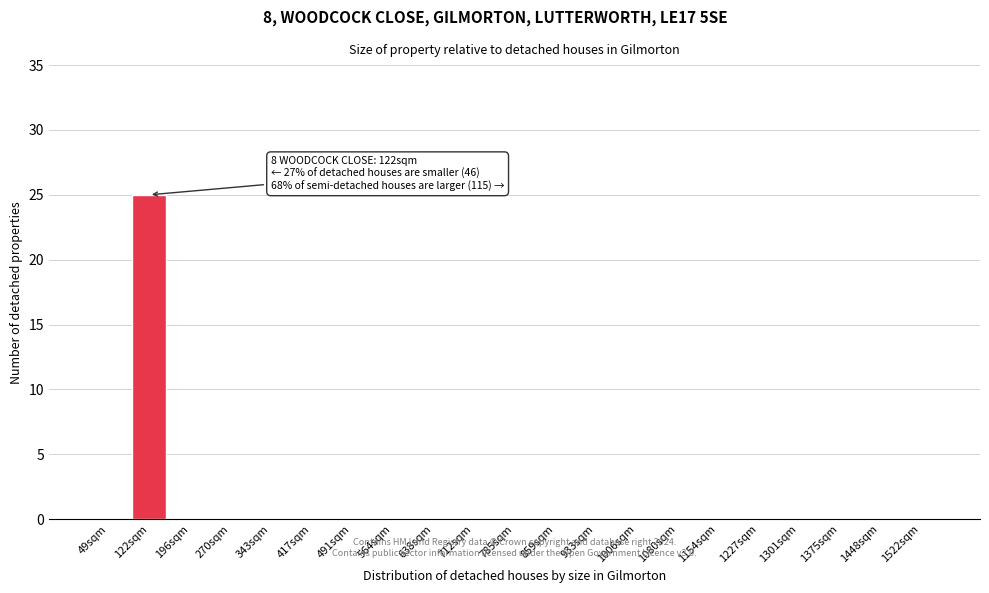

Reading right to left, transcribe all the data shown in this chart.

1522sqm=0	1448sqm=0	1375sqm=0	1301sqm=0	1227sqm=0	1154sqm=0	1080sqm=0	1006sqm=0	933sqm=0	859sqm=0	785sqm=0	712sqm=0	638sqm=0	564sqm=0	491sqm=0	417sqm=0	343sqm=0	270sqm=0	196sqm=0	122sqm=25	49sqm=0